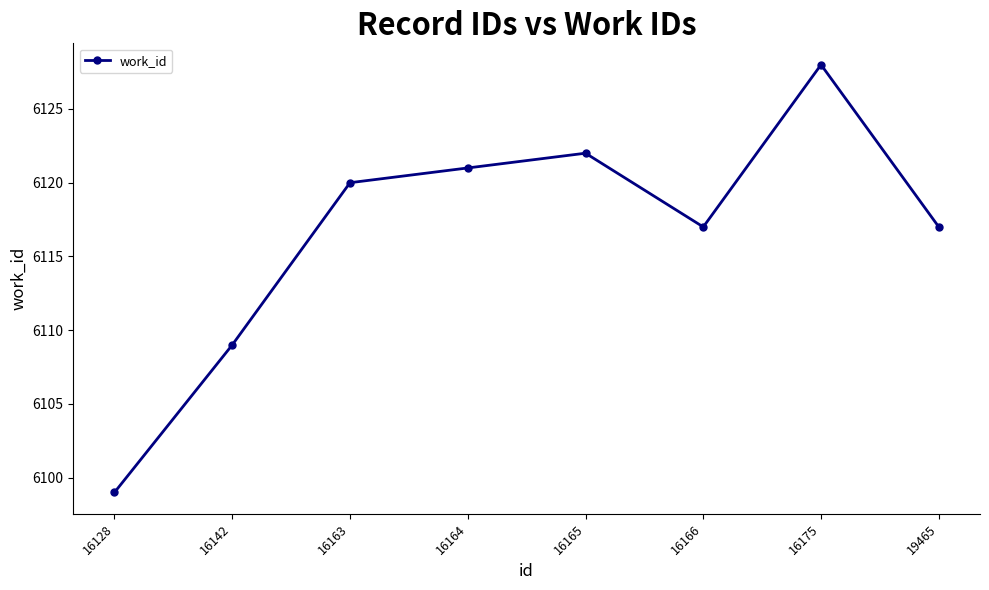

How many interior local valleys (lower than both neighbors) does the data have?

1